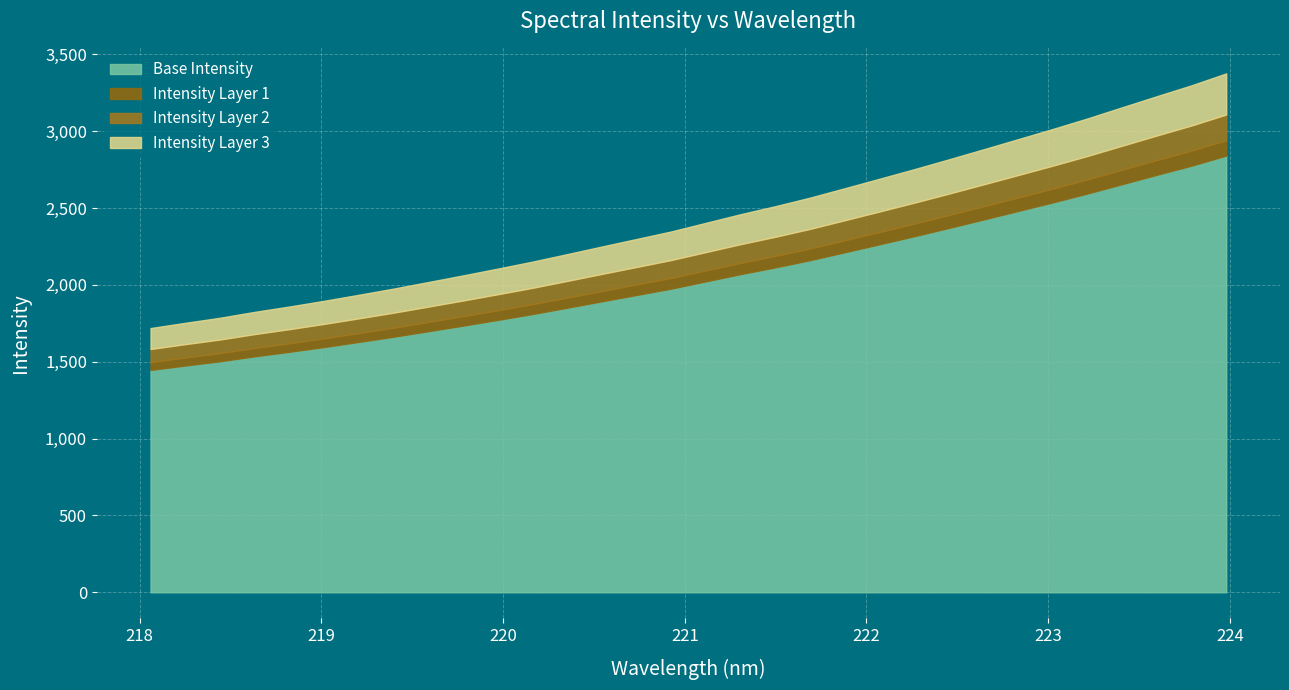

Rank the categories by value from lowest to highest.

218.0596, 218.2508, 218.442, 218.6332, 218.8244, 219.0156, 219.2067, 219.3979, 219.589, 219.7801, 219.9712, 220.1623, 220.3533, 220.5444, 220.7354, 220.9264, 221.1174, 221.3083, 221.4993, 221.6902, 221.8812, 222.0721, 222.263, 222.4538, 222.6447, 222.8355, 223.0264, 223.2172, 223.408, 223.5987, 223.7895, 223.9802